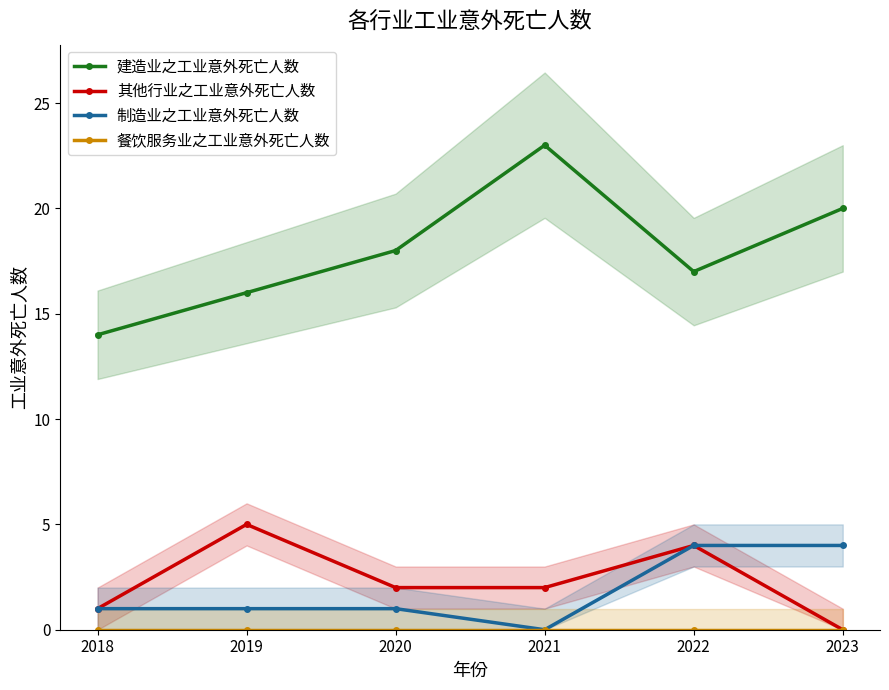

Rank the categories by 餐饮服务业之工业意外死亡人数 value from lowest to highest.

2018, 2019, 2020, 2021, 2022, 2023